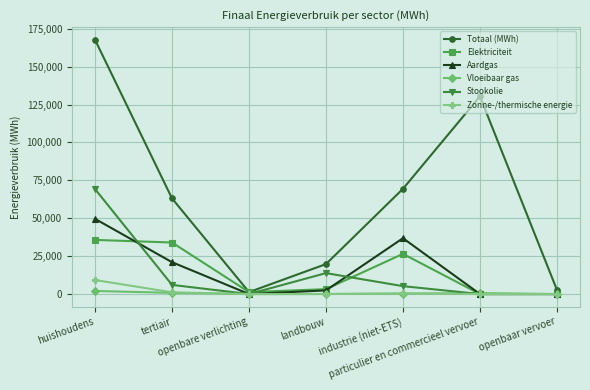

In Totaal (MWh), how many points are lower than both neighbors (excluding endpoints)?

1